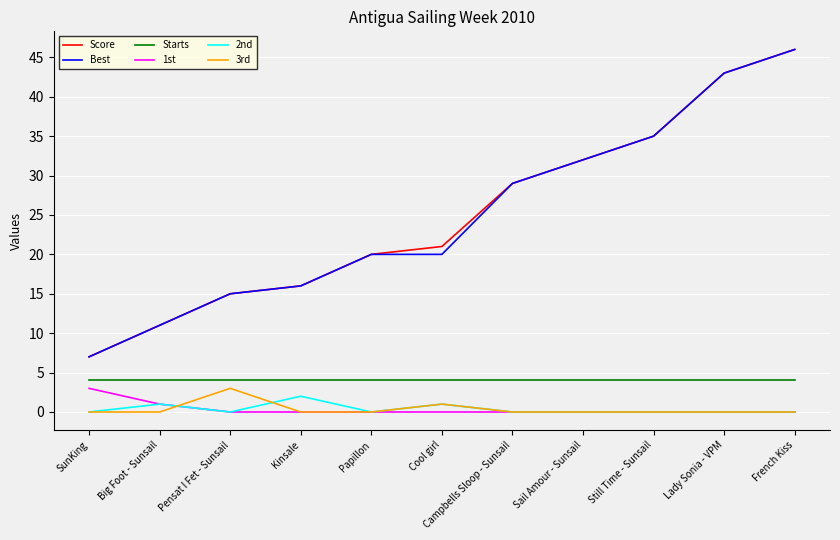

What is the spread (max minus min) of values at Lady Sonia - VPM?

43